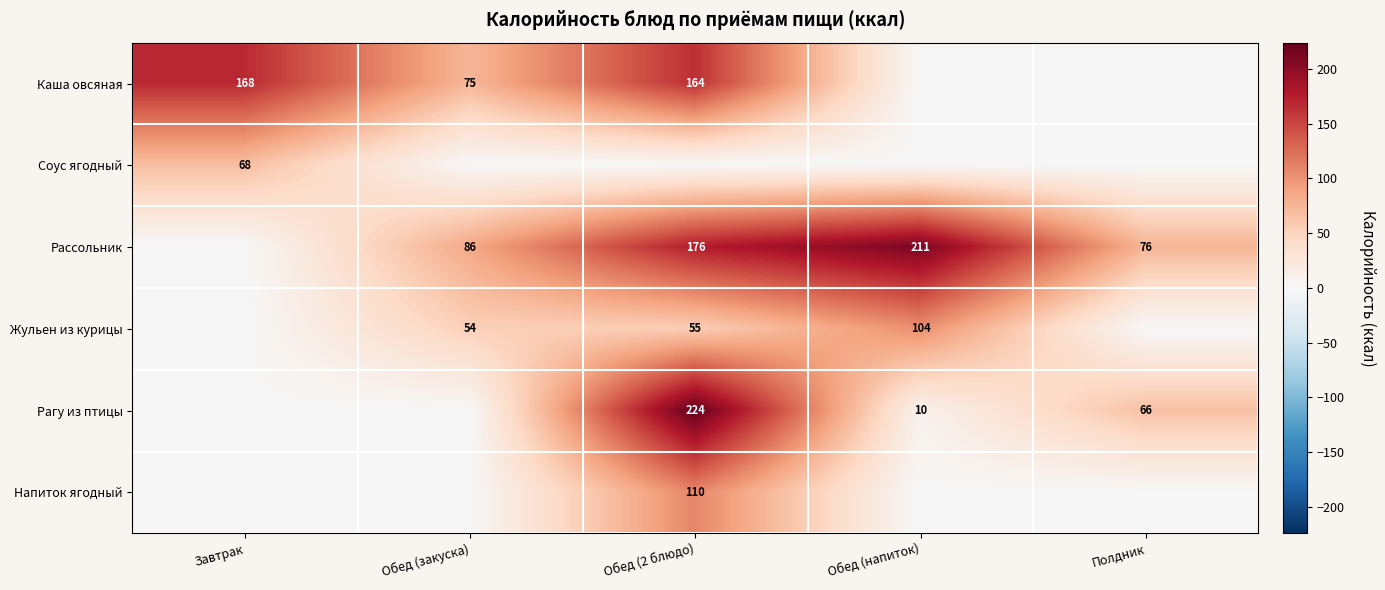

True or false: Жульен из курицы has a value of 55 at Обед (2 блюдо).

True